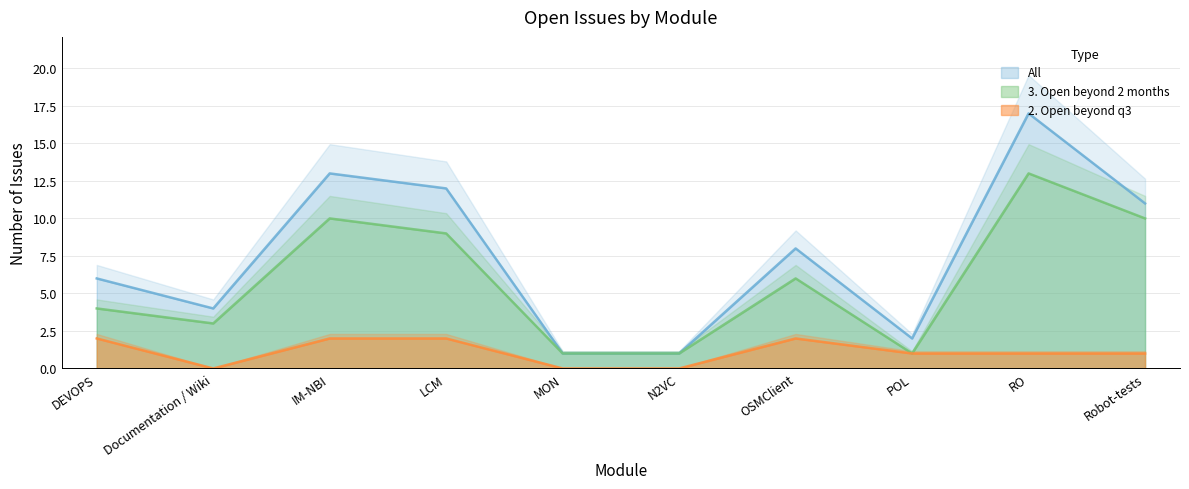

Which label corresponds to the smallest value in the chart?

Documentation / Wiki